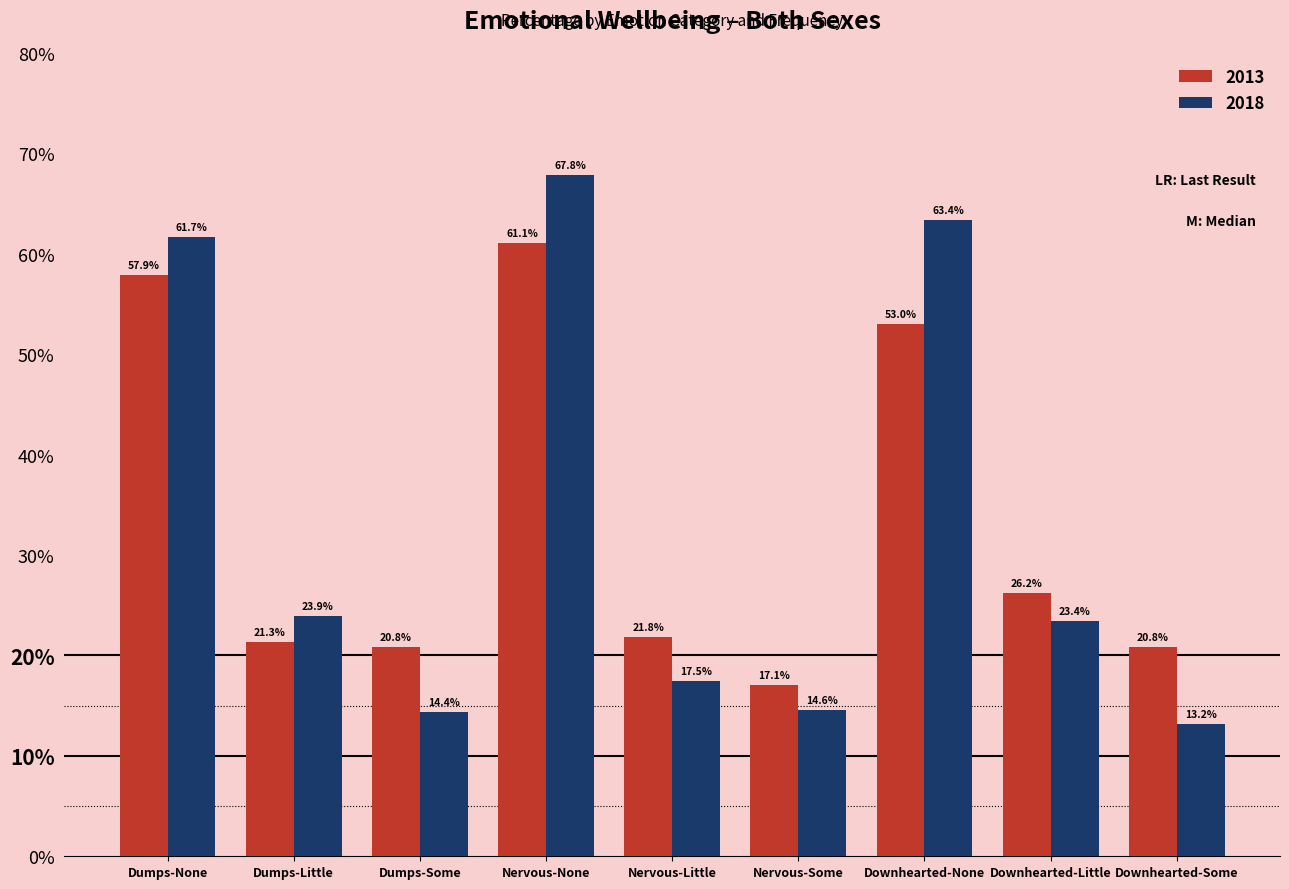

How many bars are there in total?

18